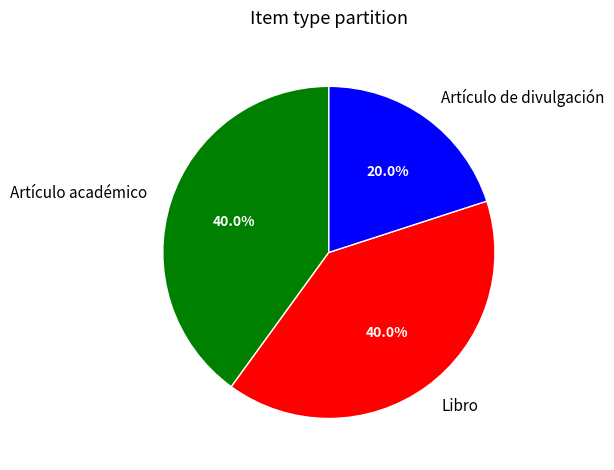

What portion of the pie excludes Artículo de divulgación?

80.0%